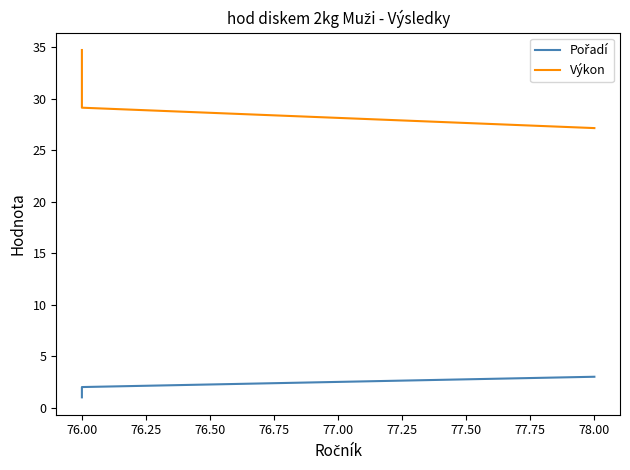

Is the value of Pořadí at 76.00 greater than the value of Výkon at 78.00?

No